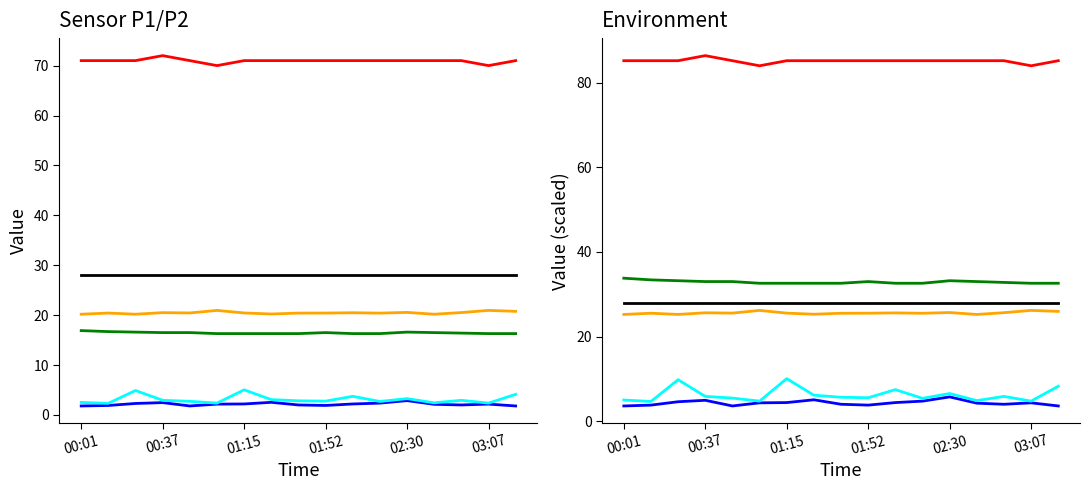

At which category does the chart reach its minimum across all series?

00:01